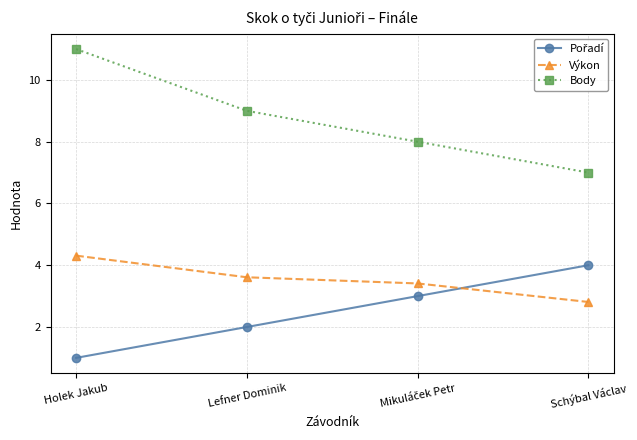

Which label corresponds to the smallest value in the chart?

Holek Jakub